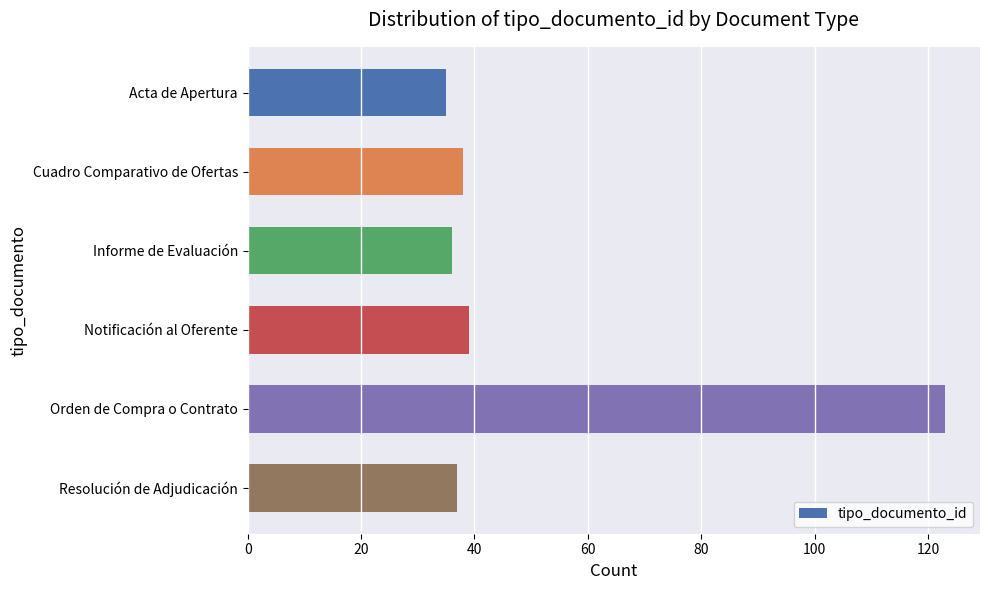

The value at Informe de Evaluación is 22. True or false?

False